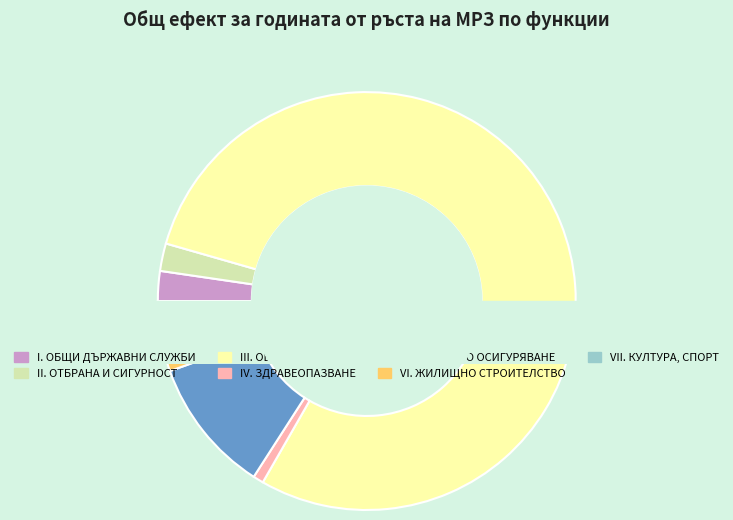

What percentage is the II. ОТБРАНА И СИГУРНОСТ slice, to the nearest percent?

2%